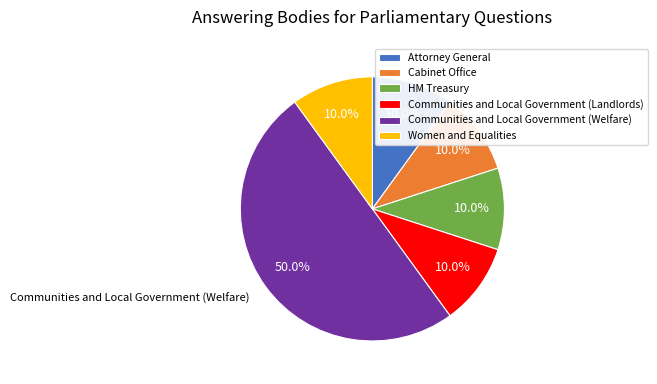

Which category has the biggest portion of the pie?

Communities and Local Government (Welfare)